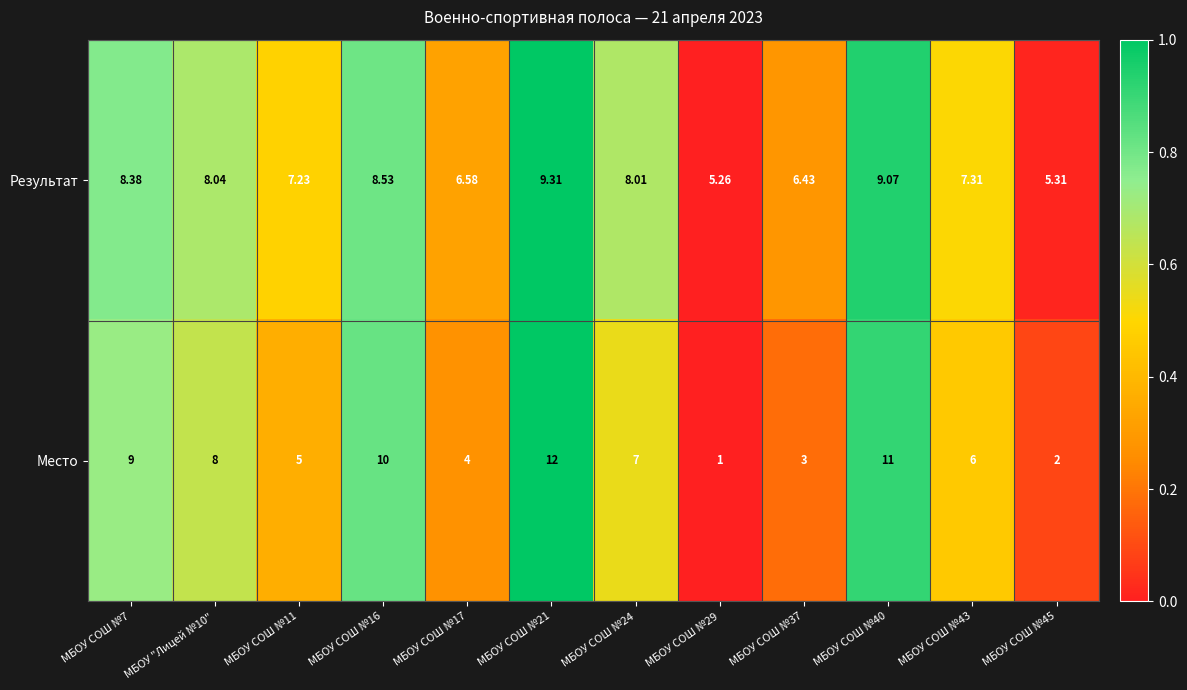

Rank the series by their average value, from highest to lowest.

Результат, Место